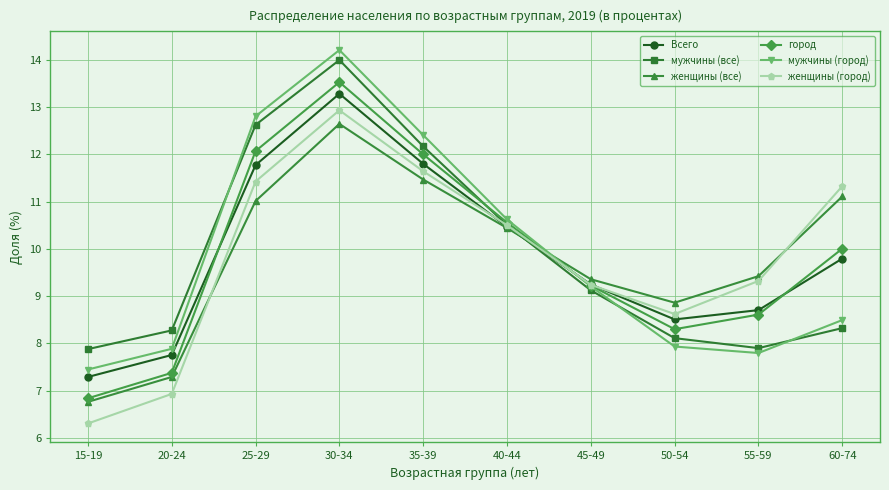

What is the total value across all series at 15-19?

42.5